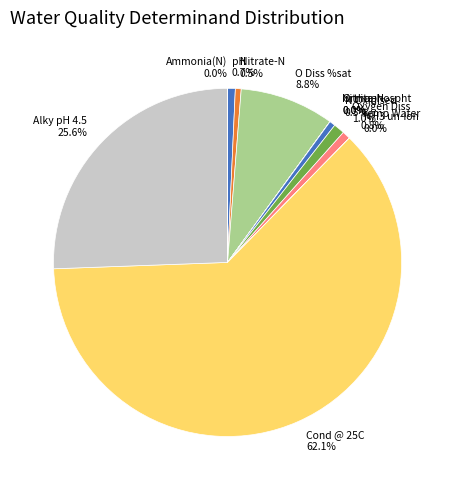

Approximately how many times larger is the value at Oxygen Diss 1.0% compared to Temp Water 0.8%?

1.4